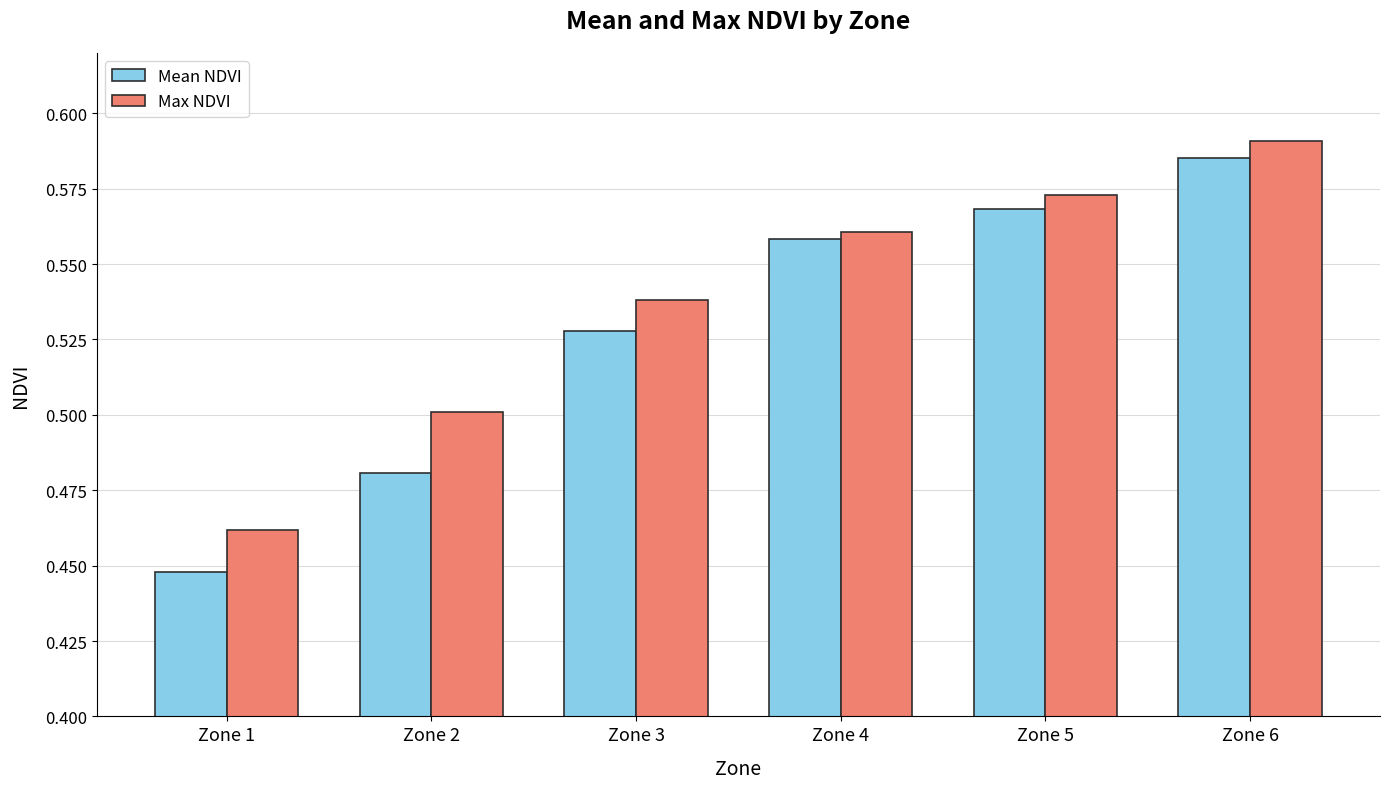

What is the total value across all series at Zone 3?

1.1